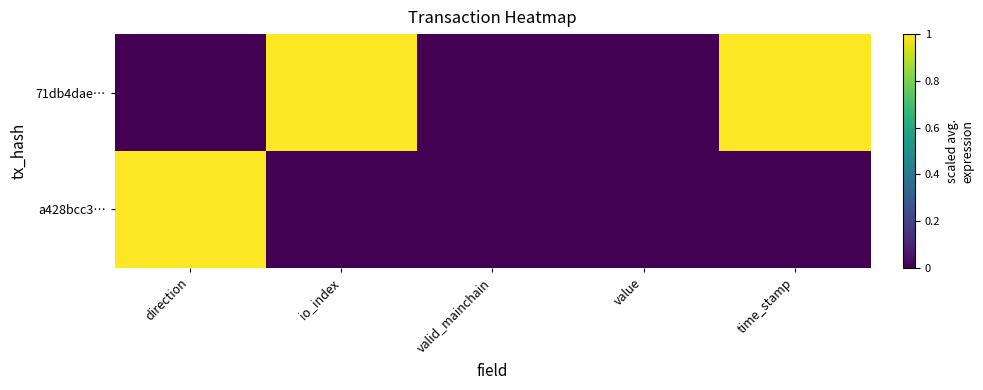

Reading left to right, transcribe all the data shown in this chart.

71db4dae…: direction=0	io_index=1	valid_mainchain=0	value=0	time_stamp=1
a428bcc3…: direction=1	io_index=0	valid_mainchain=0	value=0	time_stamp=0